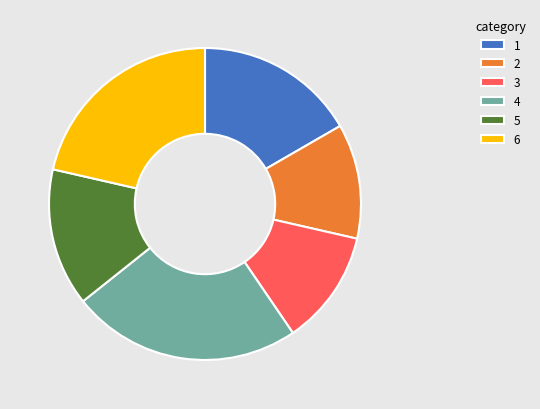

Approximately how many times larger is the value at 2 compared to 3?

1.0